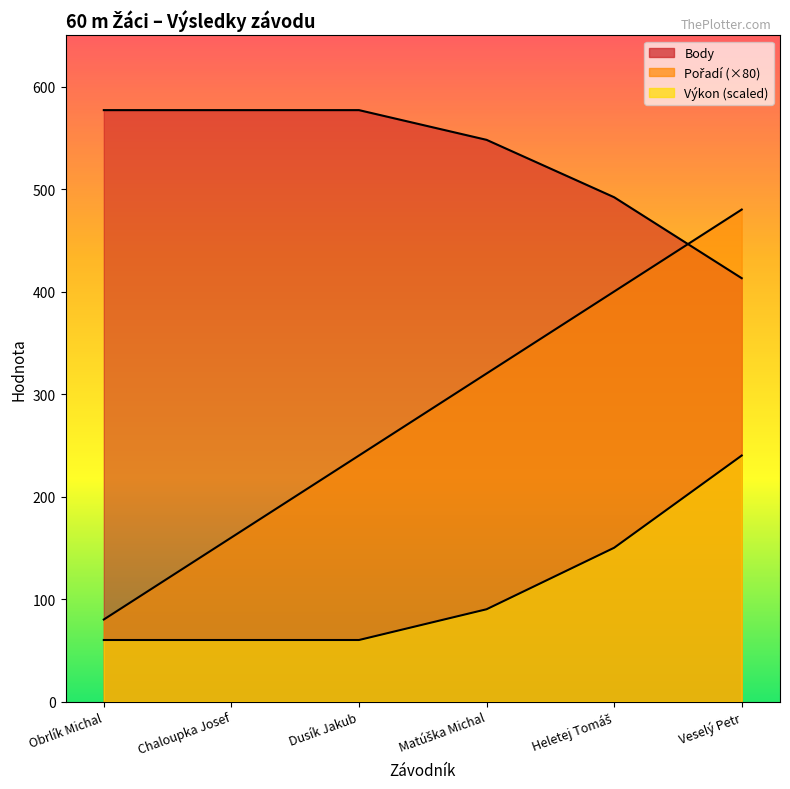

Reading left to right, what are all the values shown in this chart?

Pořadí: 80.0	160.0	240.0	320.0	400.0	480.0
Výkon: 60.0	60.0	60.0	90.0	150.0	240.0
Body: 577.0	577.0	577.0	548.0	492.0	413.0